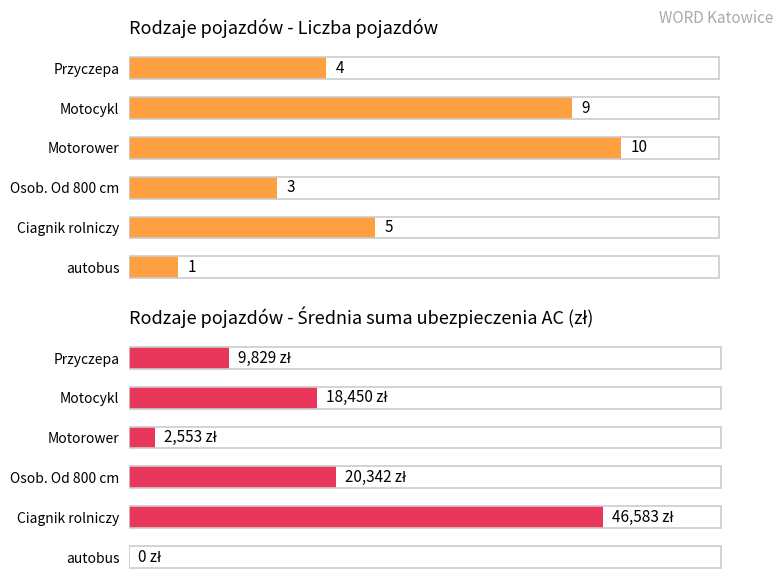

Is the value of Liczba pojazdów at Motocykl greater than the value of Śr. suma AC (zł) at Przyczepa?

No